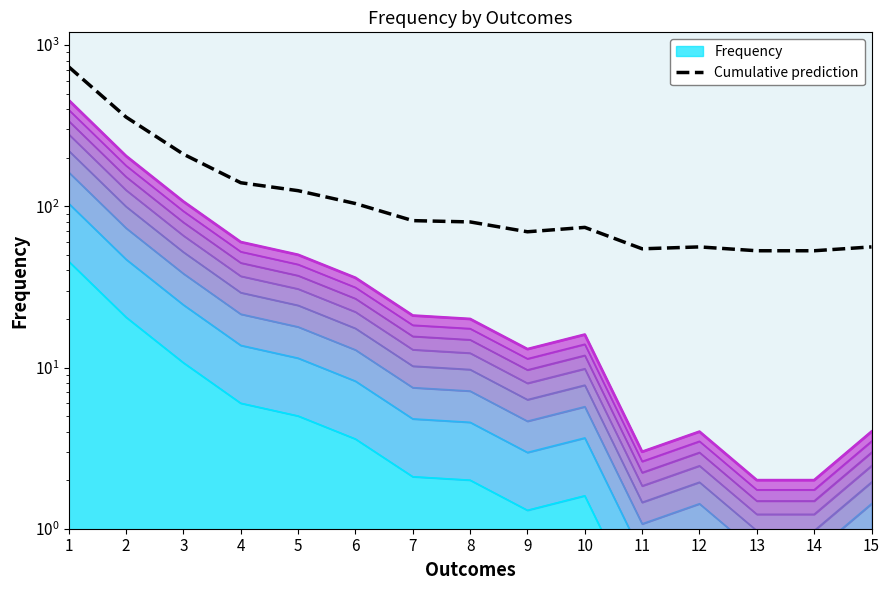

What is the value of the 13th point from the left?

53.0